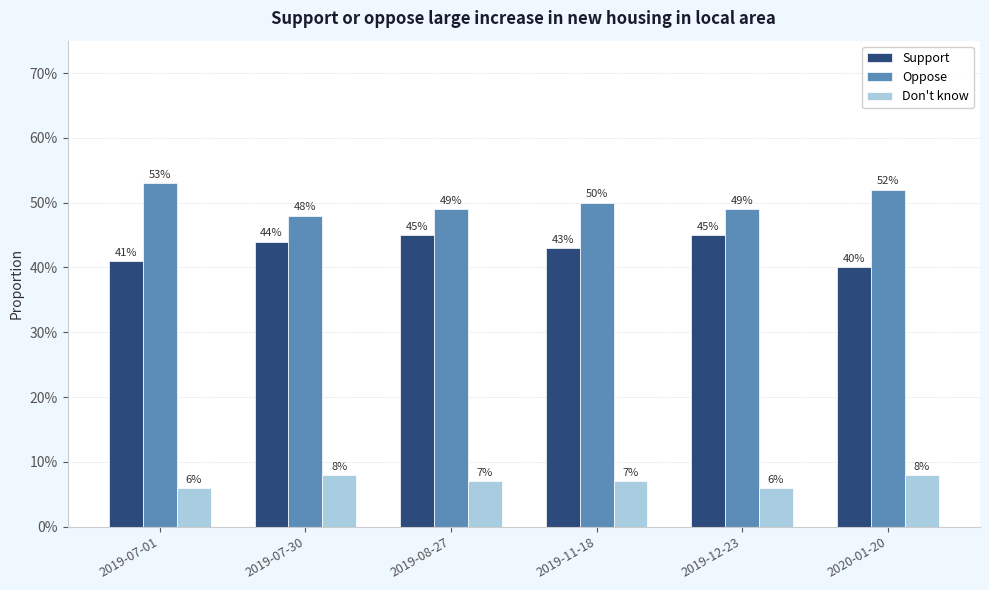

Rank the series by their maximum value, from lowest to highest.

Don't know, Support, Oppose